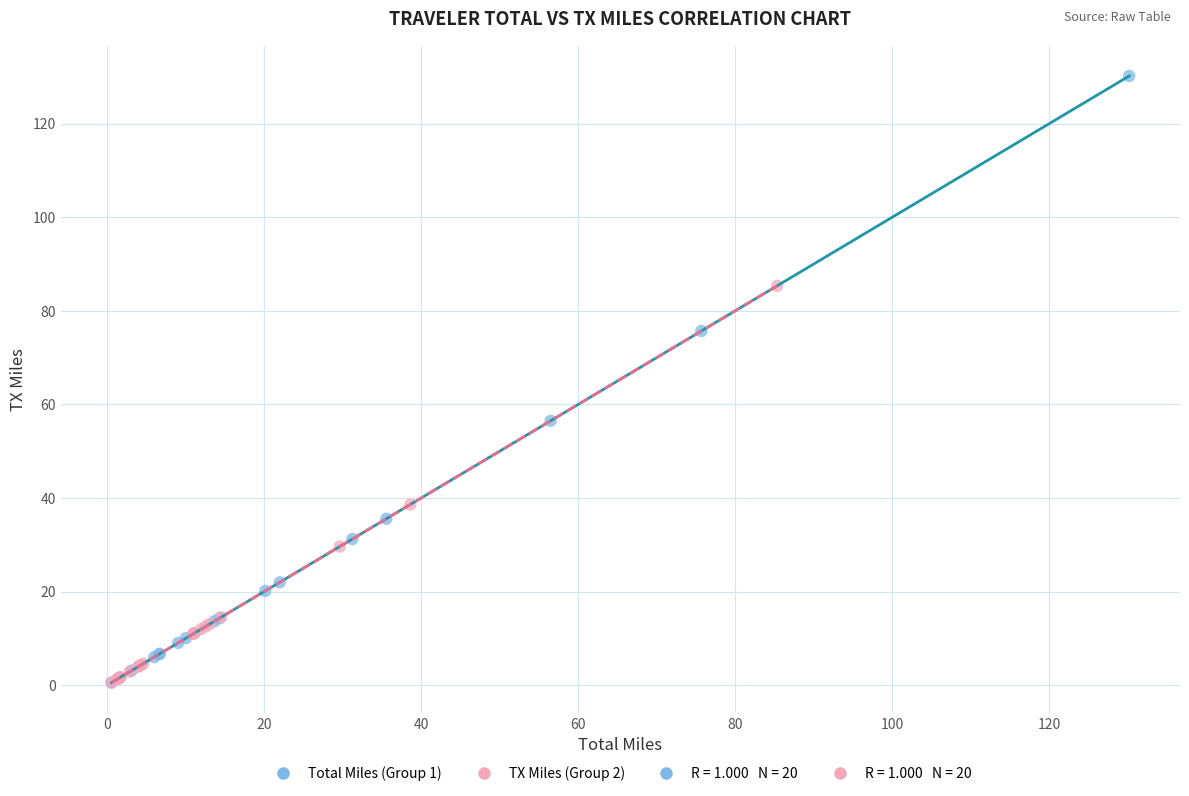

Which series has the widest spread of Y values?

Total Miles (Group 1)